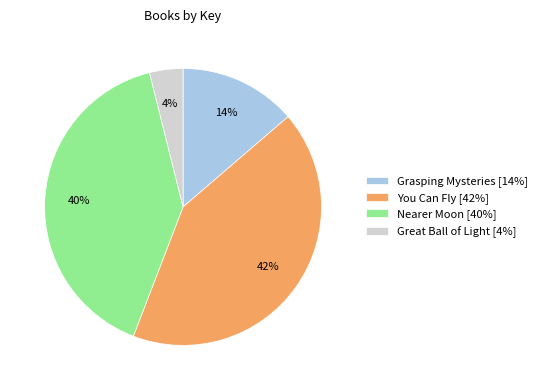

To the nearest percent, what is the combined percentage of Nearer Moon and Great Ball of Light?

44%